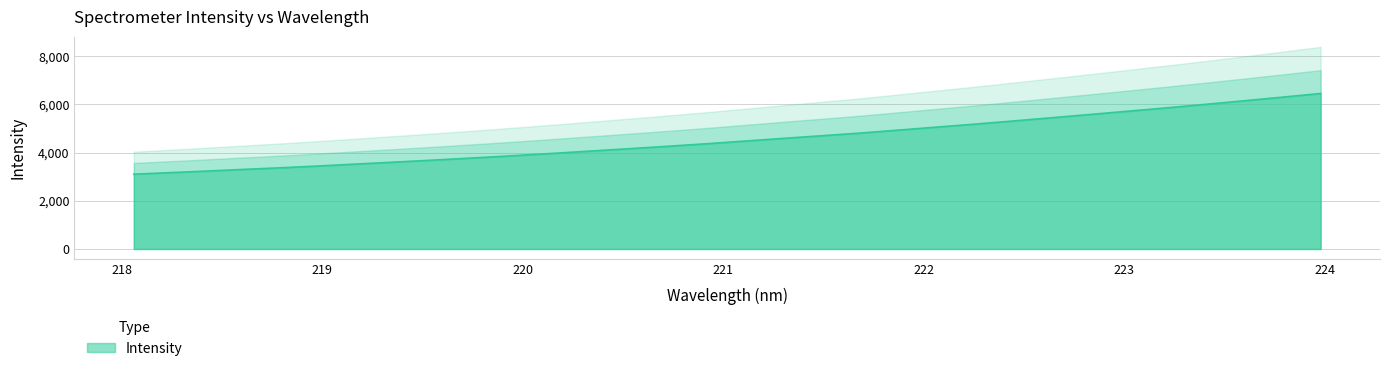

What is the difference between the maximum and minimum values?

3350.2